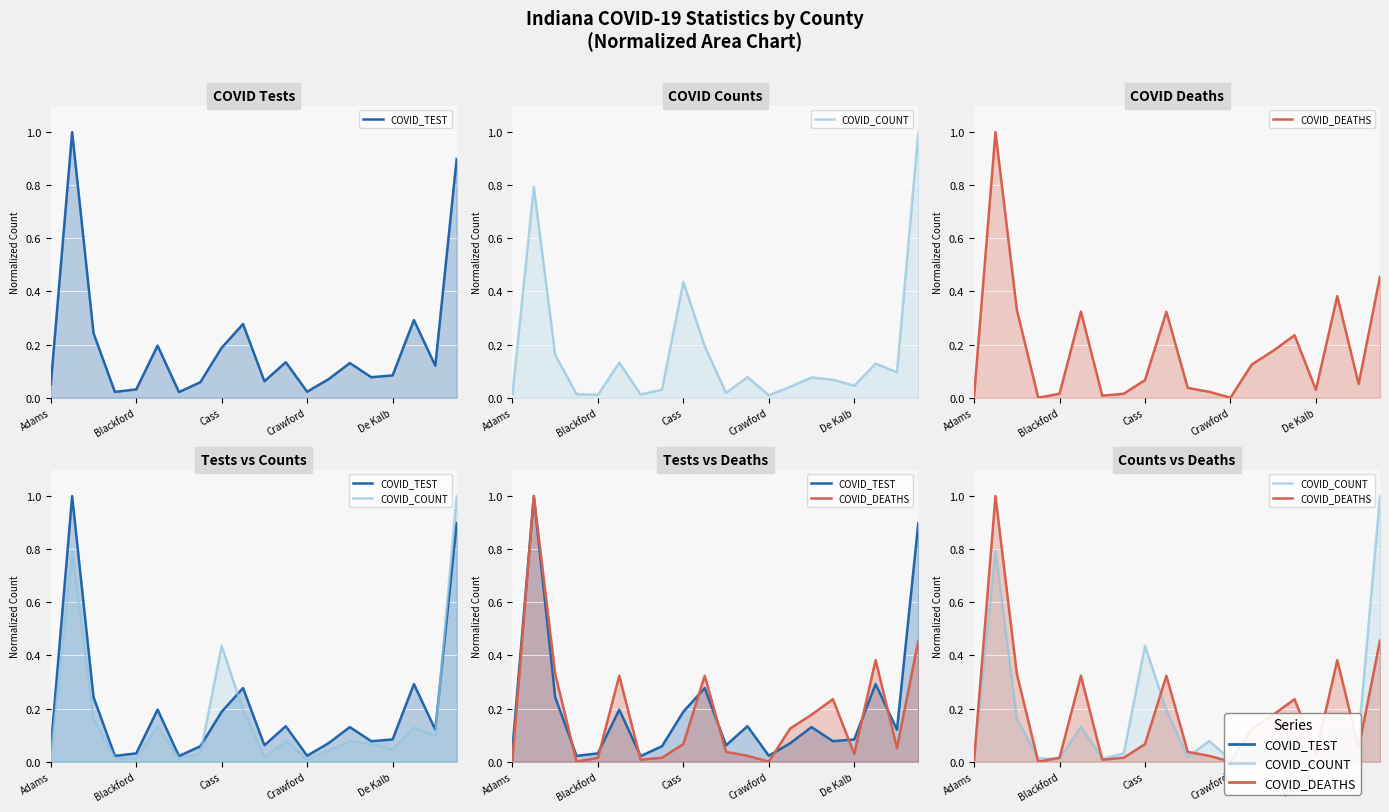

What is the sum of all COVID_DEATHS values?

3.6